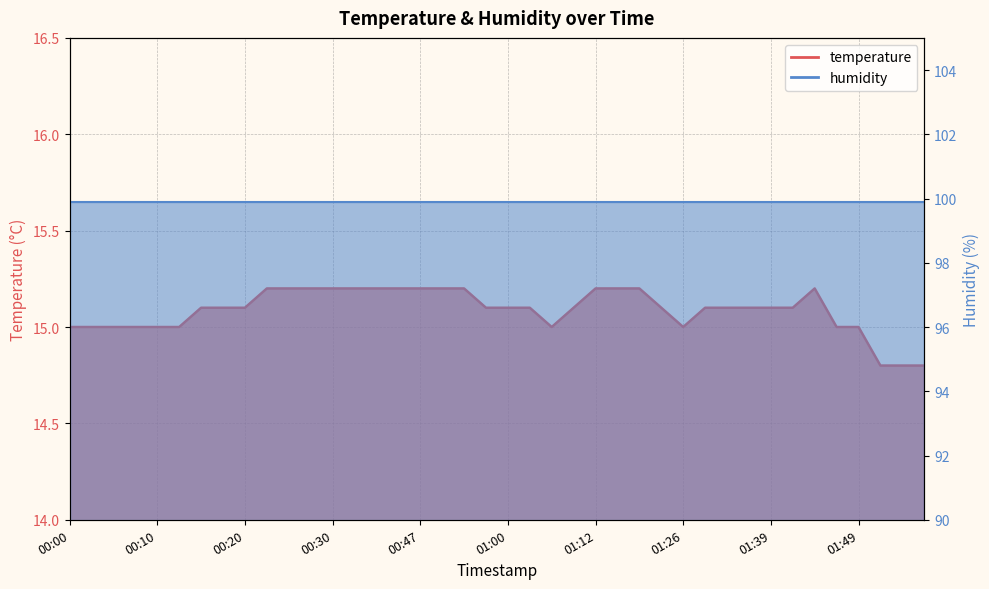

List the labels in order of value, smallest first.

01:51, 01:54, 01:56, 00:00, 00:03, 00:05, 00:08, 00:10, 00:13, 01:05, 01:26, 01:46, 01:49, 00:15, 00:18, 00:20, 00:55, 01:00, 01:02, 01:10, 01:23, 01:29, 01:34, 01:36, 01:39, 01:41, 00:23, 00:25, 00:27, 00:30, 00:35, 00:37, 00:40, 00:47, 00:50, 00:52, 01:12, 01:14, 01:17, 01:44